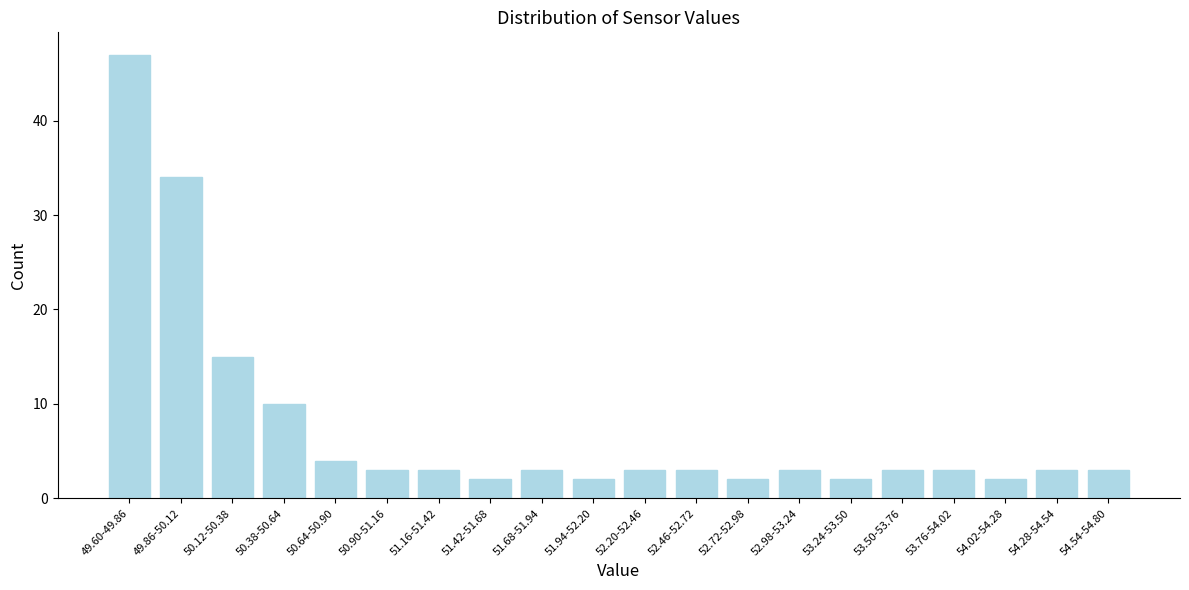

Reading left to right, extract all data points from this chart.

47	34	15	10	4	3	3	2	3	2	3	3	2	3	2	3	3	2	3	3